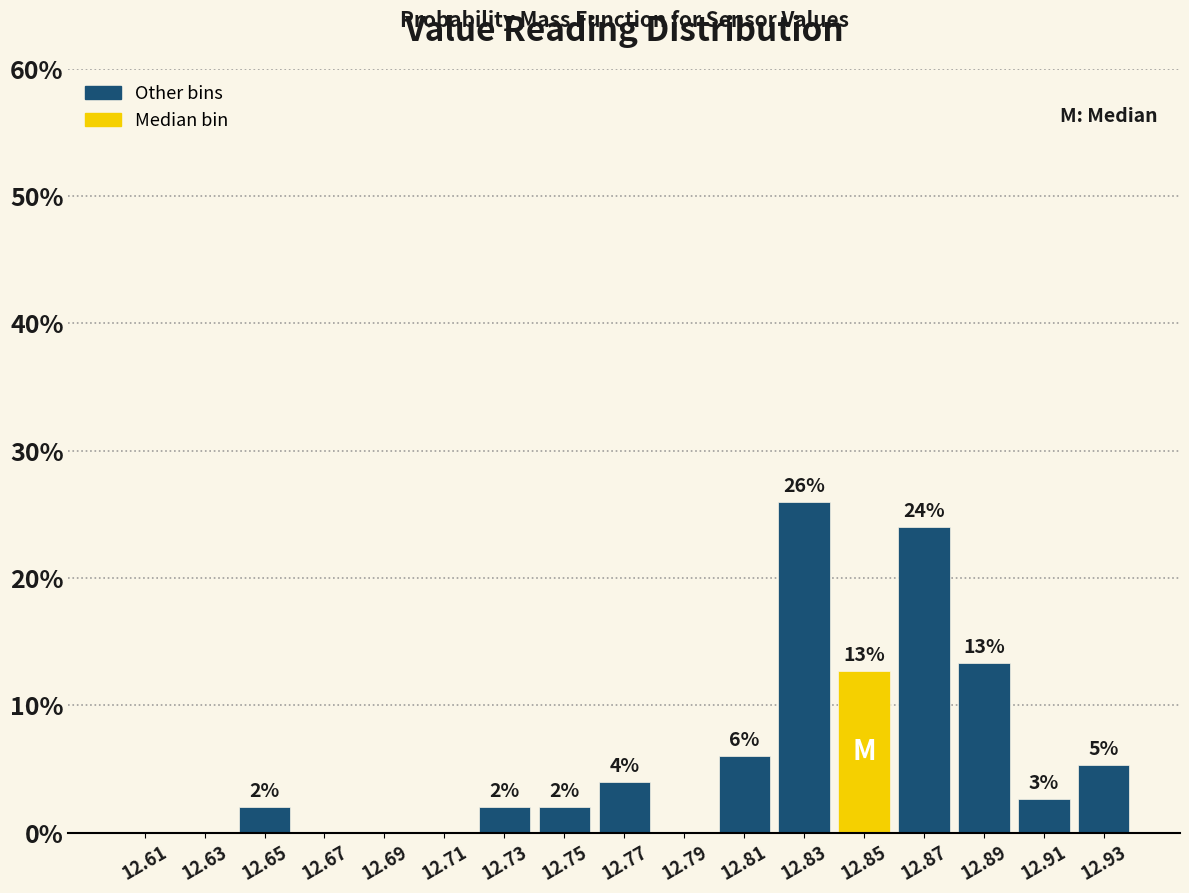

Which range on the x-axis has the tallest bar?

12.82 to 12.84